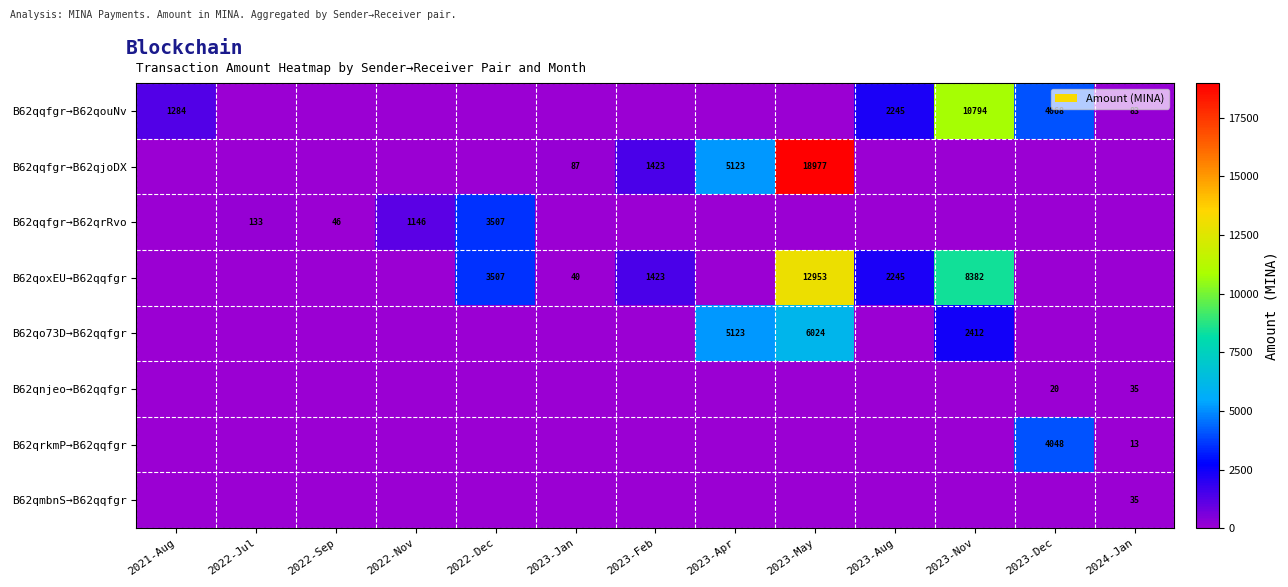

At which category does the chart reach its peak across all series?

2023-May